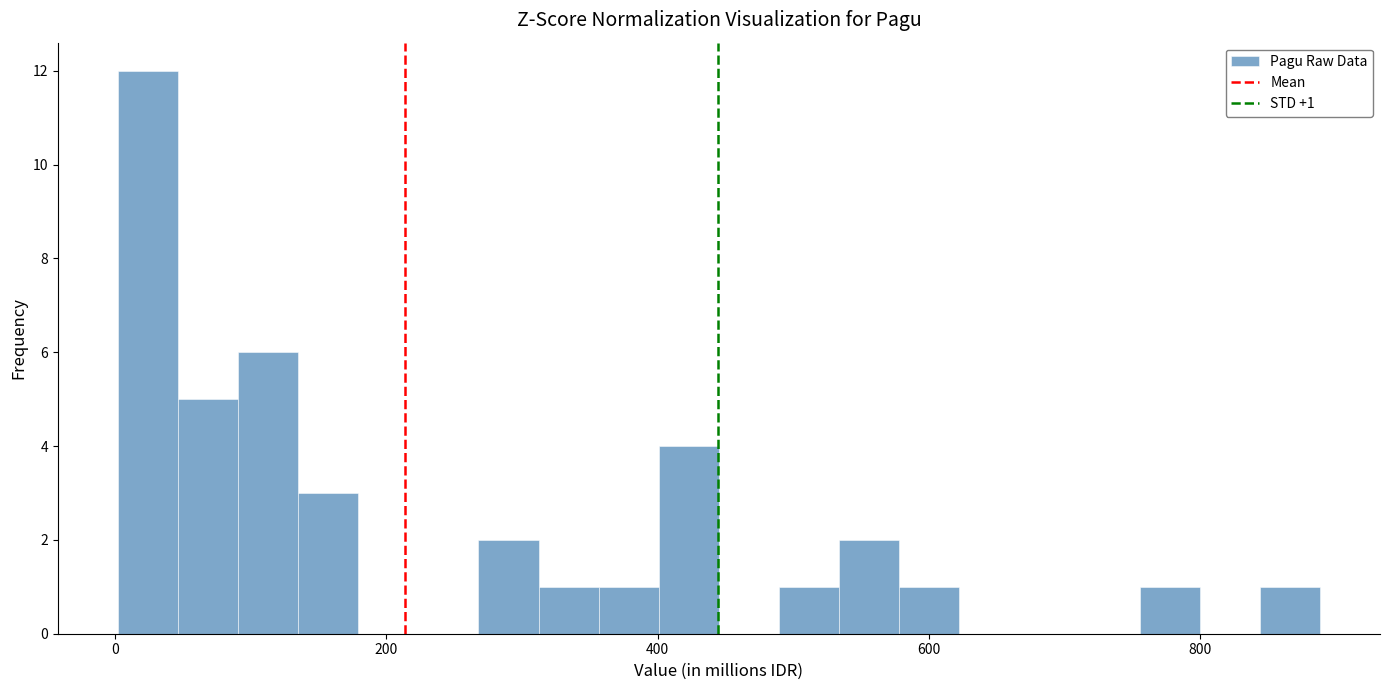

Read against the x-axis, roughly where is the centre of the tallest bar?

20